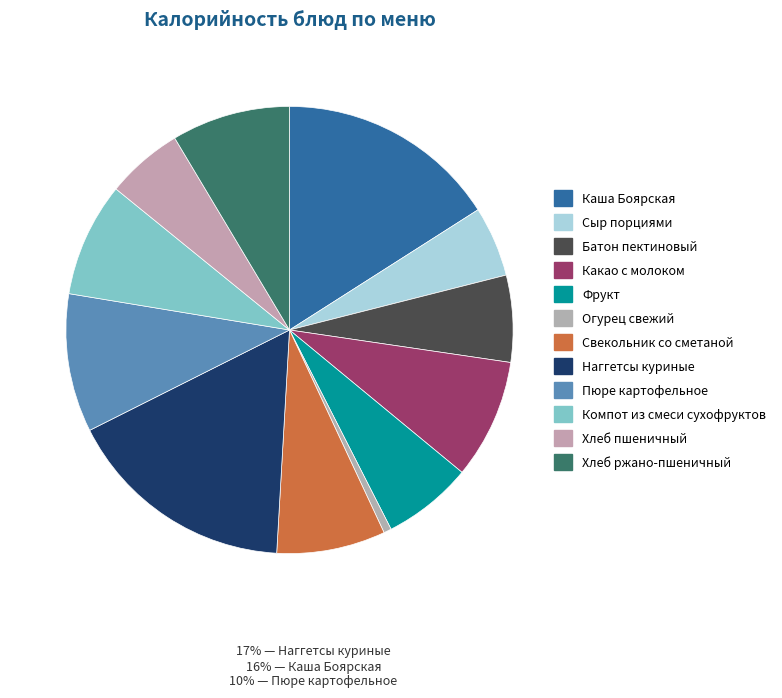

Between Огурец свежий and Фрукт, which is larger?

Фрукт